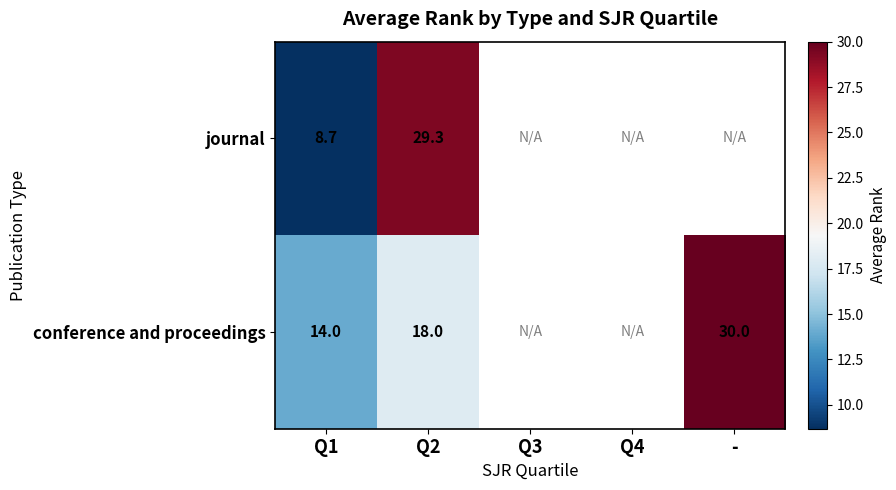

At Q1, list the series in order from smallest to largest.

journal, conference and proceedings